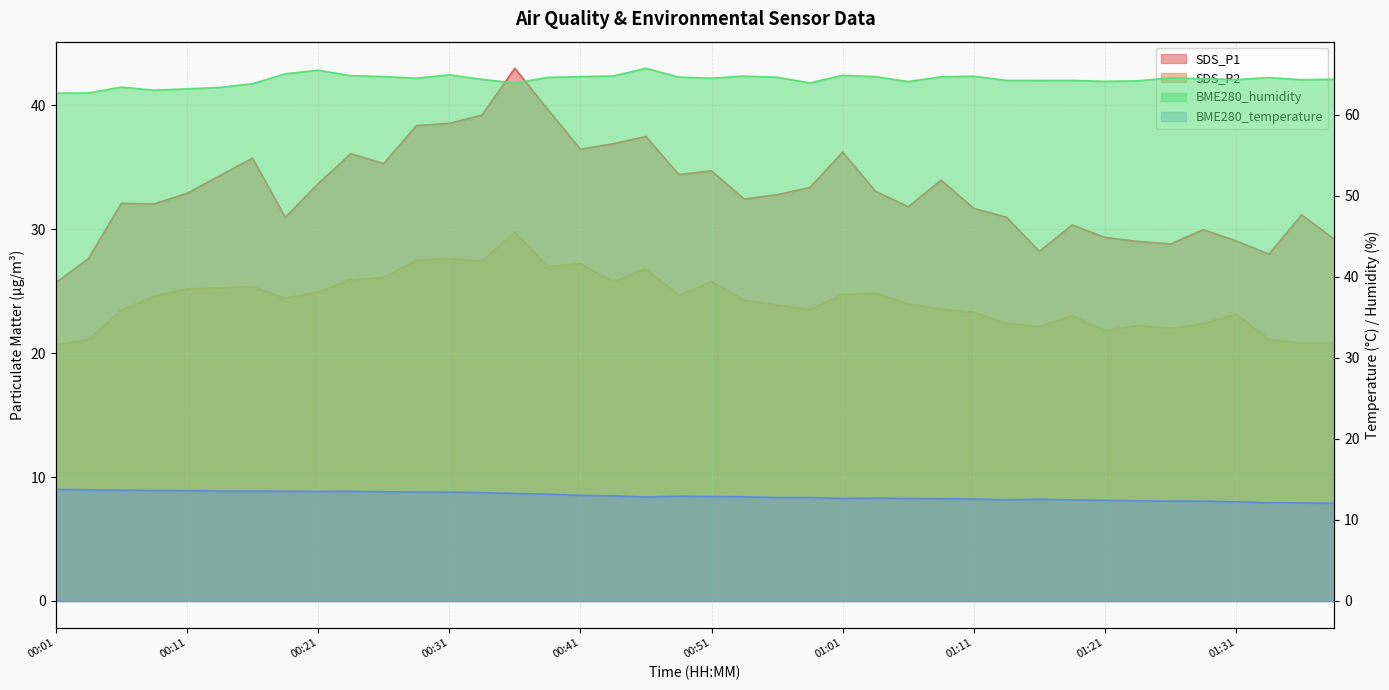

At how many categories does at least one series exceed 17?

40